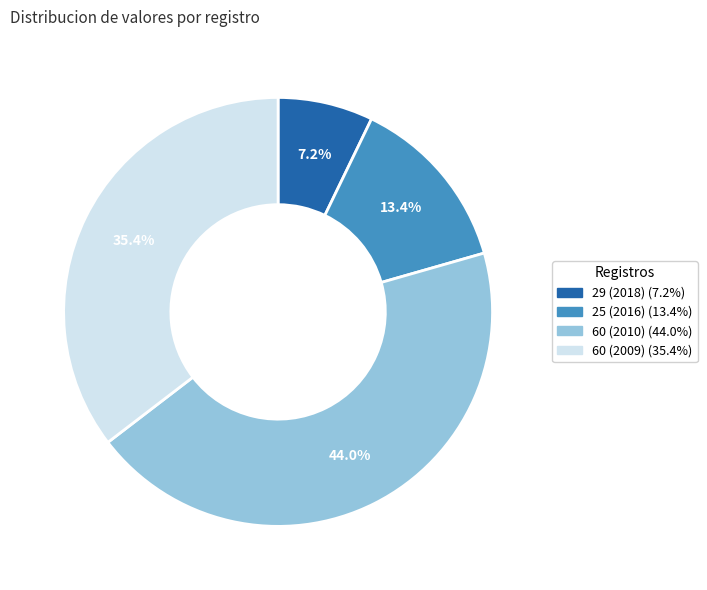

Which has a higher value, 25 (2016) or 29 (2018)?

25 (2016)